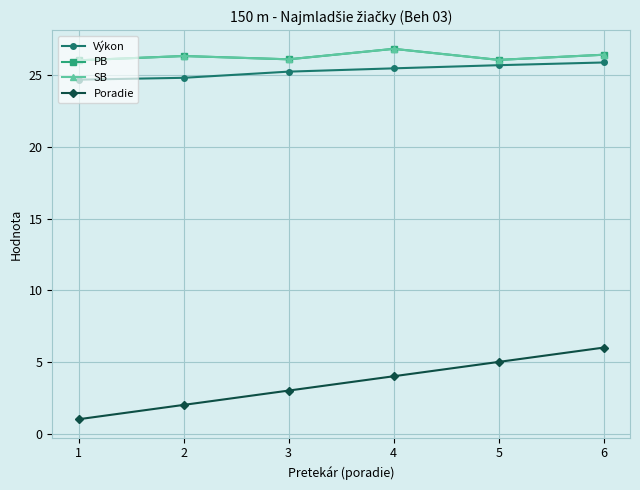

Is this an area chart (filled region under the line)?

No